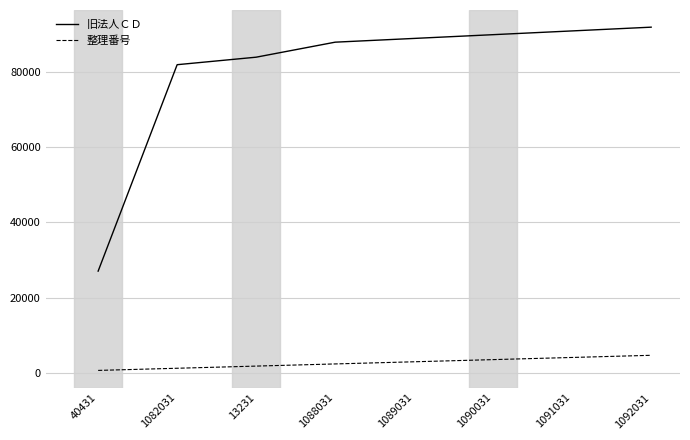

What is the highest value of the 旧法人ＣＤ series?

92031.0